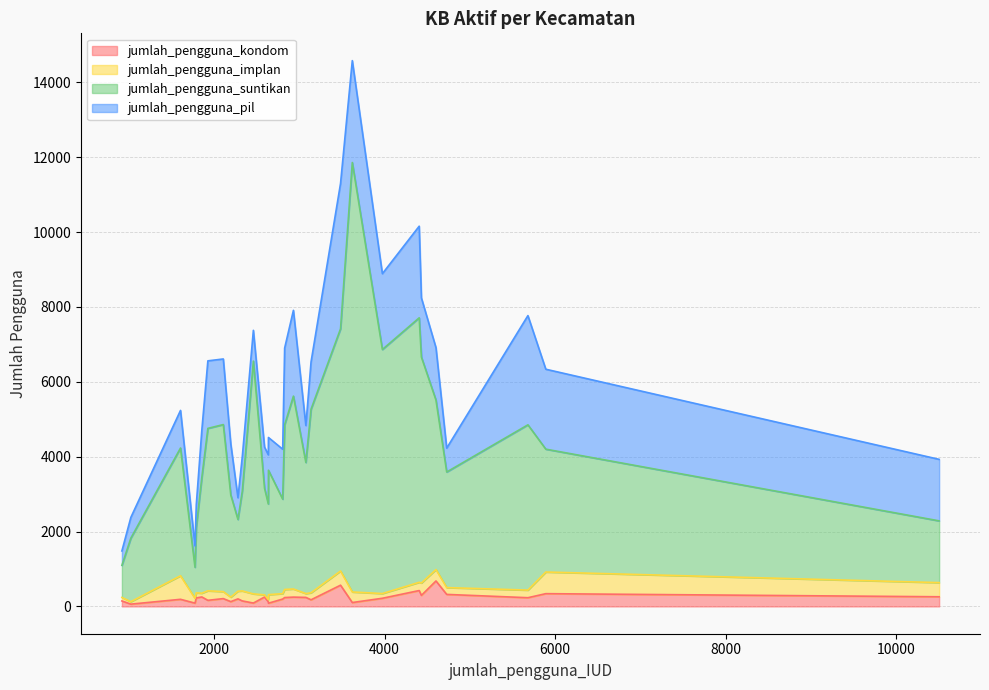

What is the maximum value for jumlah_pengguna_kondom?

680